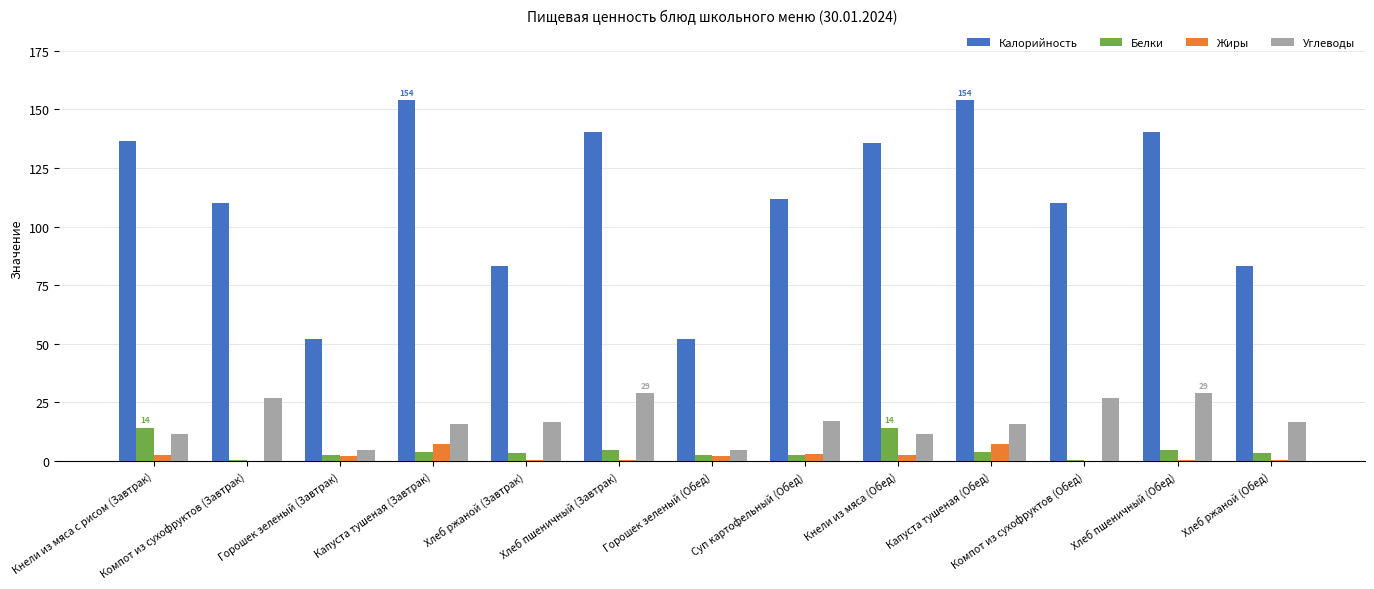

What is the maximum value shown in the chart?

154.0